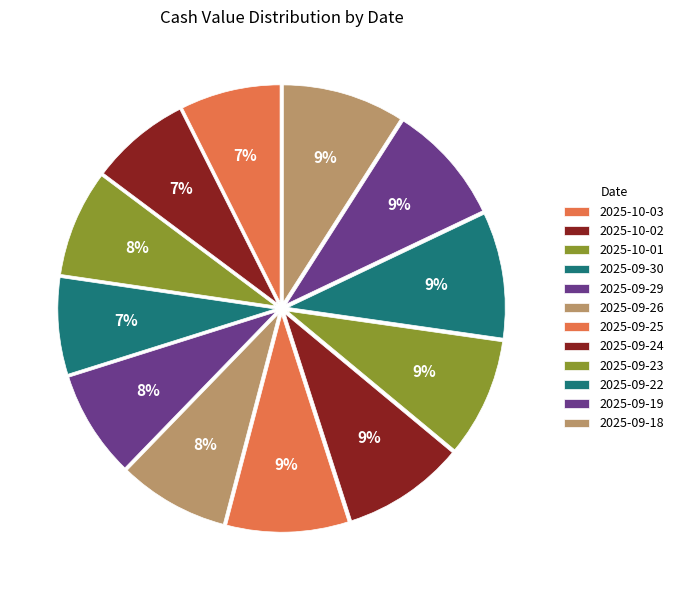

To the nearest percent, what is the difference between the largest and smallest slice percentages?

2%